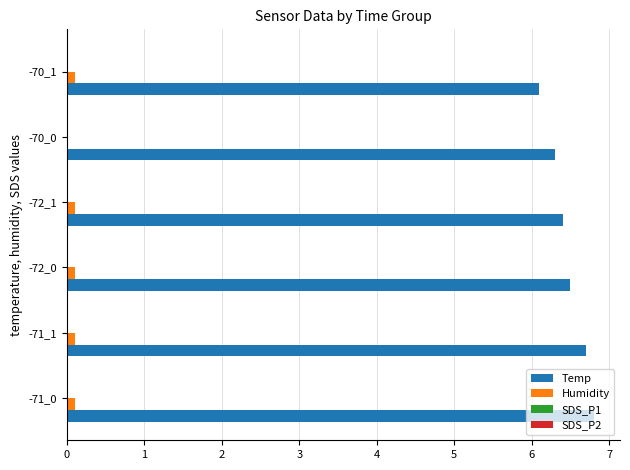

Which series has the largest total across all categories?

Temp